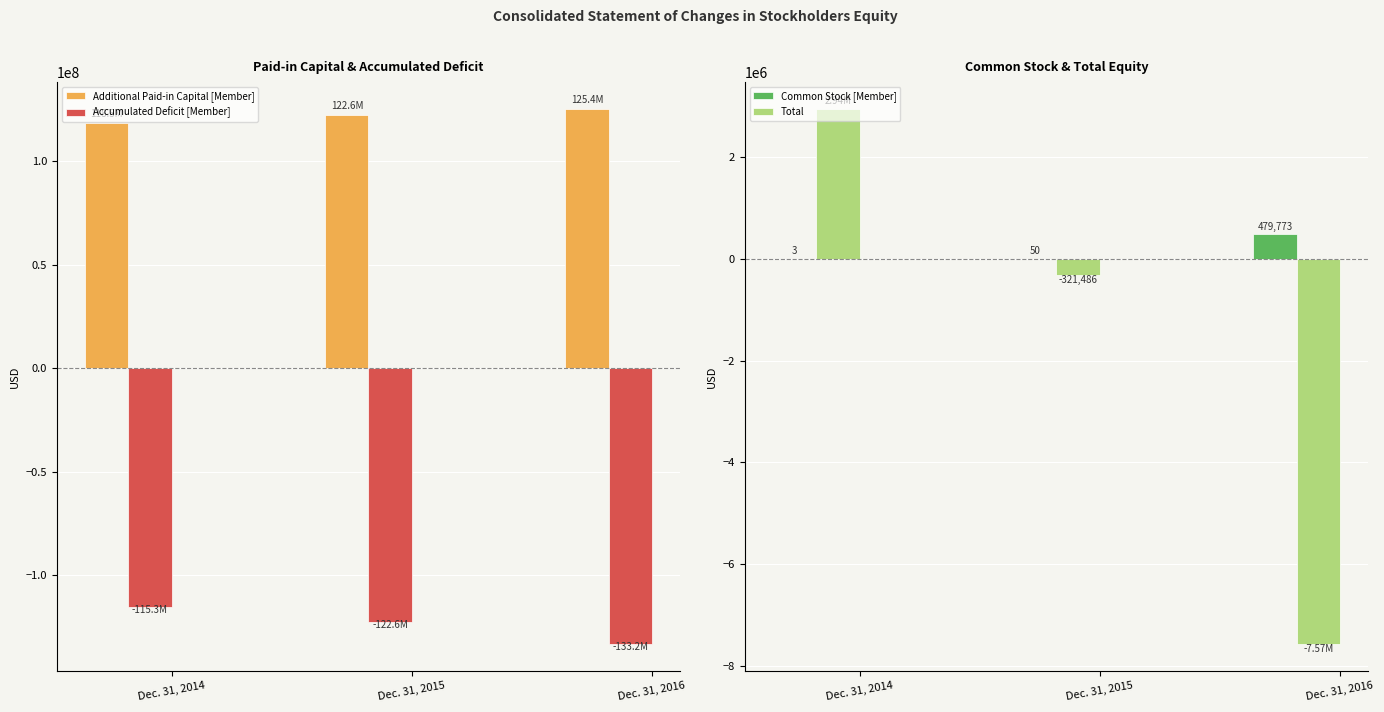

Which category has the highest value across all series?

Dec. 31, 2016